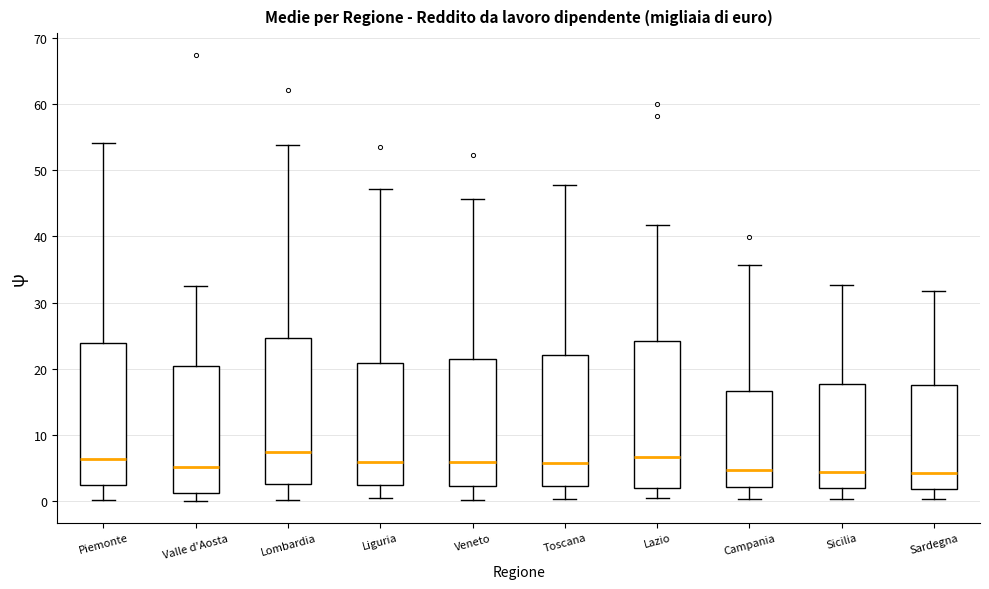

Reading left to right, read every box against the y-axis: the position of its median line, the range the box covers, and the ends of its whiskers. The values are not printed on the chart, so give them approximately, as read against the axis.

Piemonte: median 6, box 2 to 24, whiskers 0 to 54
Valle d'Aosta: median 5, box 1 to 20, whiskers 0 to 32
Lombardia: median 7, box 3 to 25, whiskers 0 to 54
Liguria: median 6, box 2 to 21, whiskers 0 to 47
Veneto: median 6, box 2 to 22, whiskers 0 to 46
Toscana: median 6, box 2 to 22, whiskers 0 to 48
Lazio: median 7, box 2 to 24, whiskers 0 to 42
Campania: median 5, box 2 to 17, whiskers 0 to 36
Sicilia: median 4, box 2 to 18, whiskers 0 to 33
Sardegna: median 4, box 2 to 17, whiskers 0 to 32